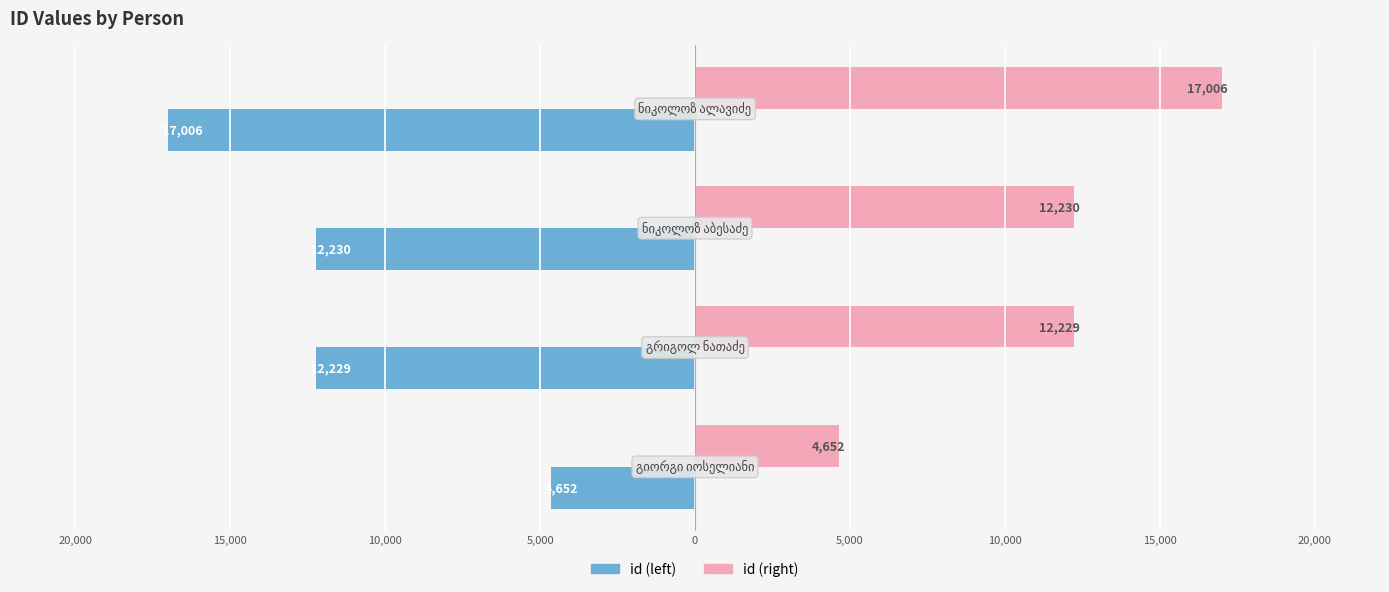

What are all the series names shown in the legend?

id (left), id (right)